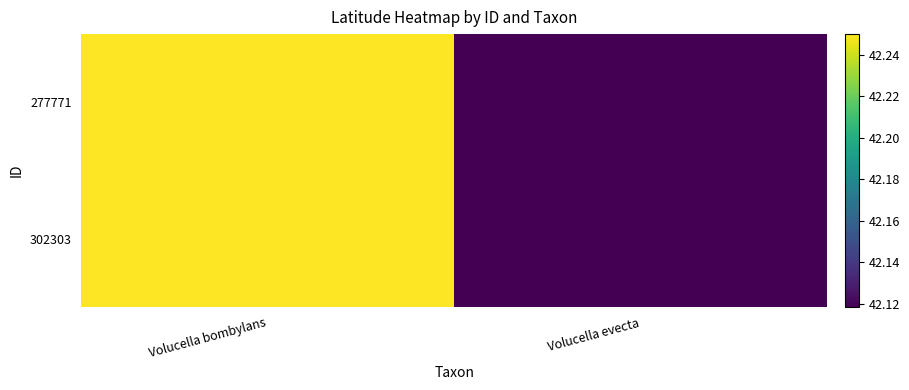

Which series has the largest total across all categories?

277771